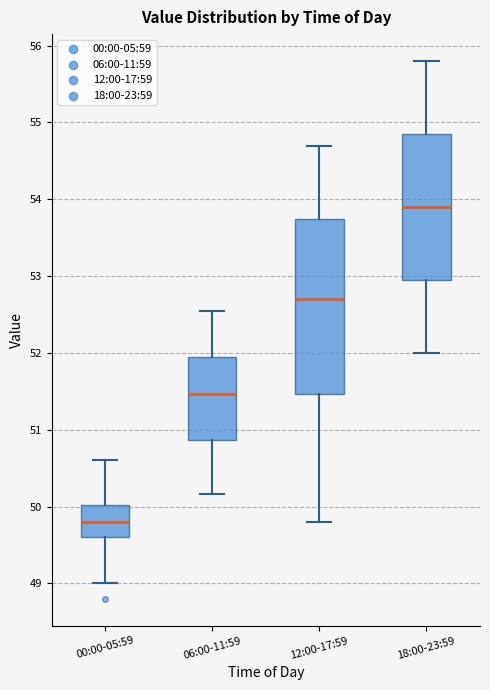

Reading left to right, transcribe this box plot: for each box, give where its median line is, the range the box spans, and where its two whiskers end, as read against the y-axis. The values are not printed on the chart, so give them approximately, as read against the axis.

00:00-05:59: median 49.8, box 49.6 to 50.0, whiskers 49.0 to 50.6
06:00-11:59: median 51.5, box 50.9 to 51.9, whiskers 50.2 to 52.5
12:00-17:59: median 52.7, box 51.5 to 53.8, whiskers 49.8 to 54.7
18:00-23:59: median 53.9, box 53.0 to 54.9, whiskers 52.0 to 55.8